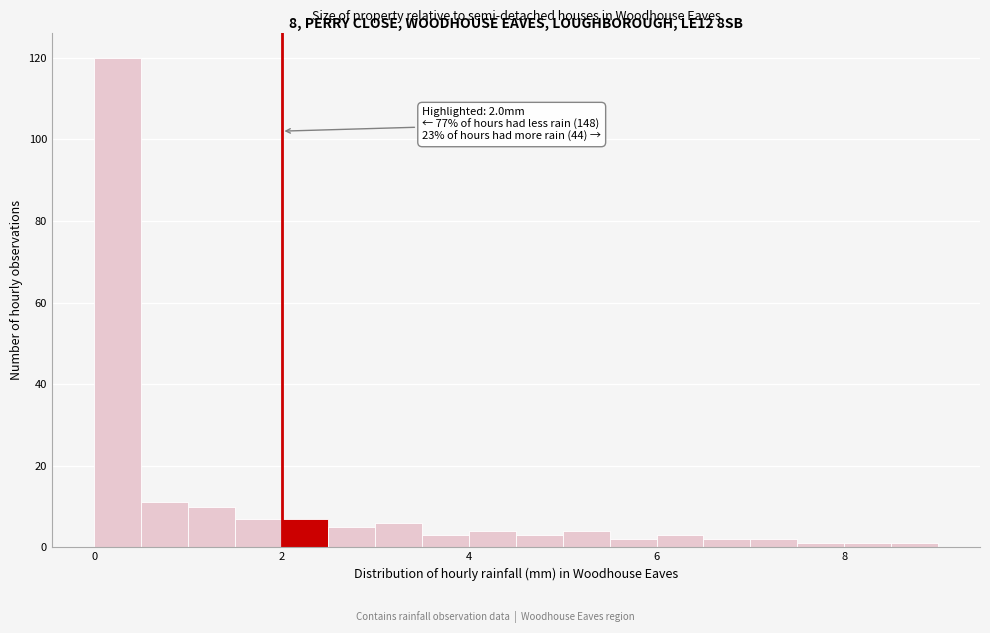

Read against the x-axis, roughly where is the centre of the tallest bar?

0.2